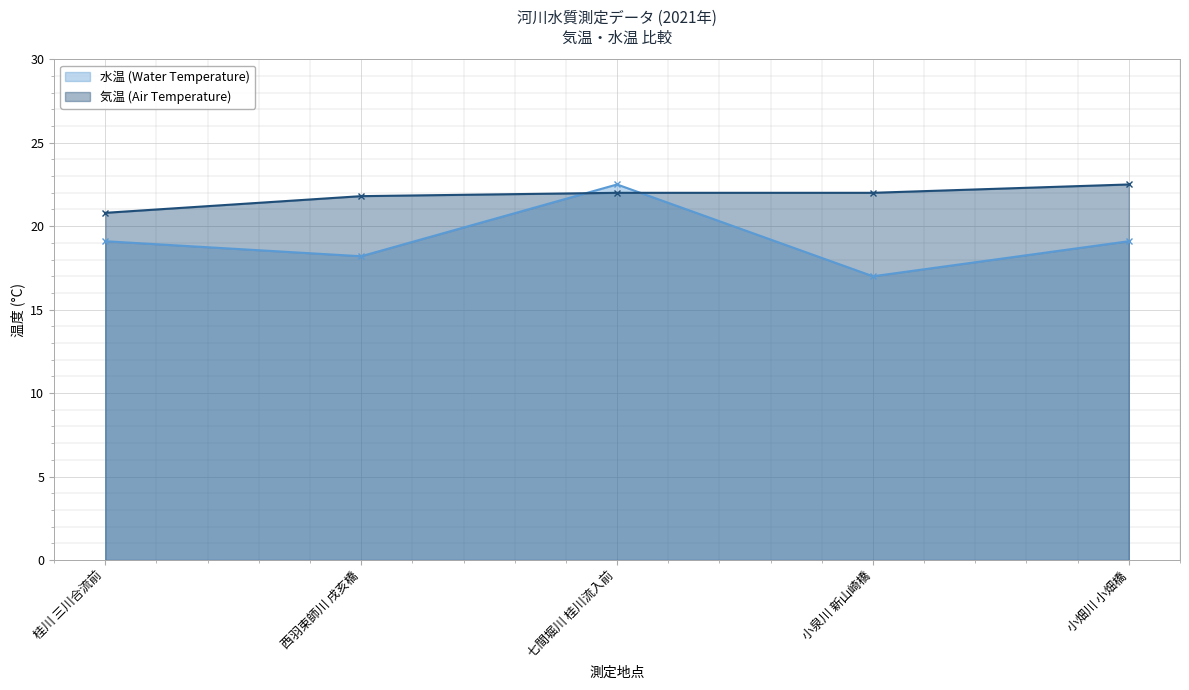

How many series are shown in this chart?

2